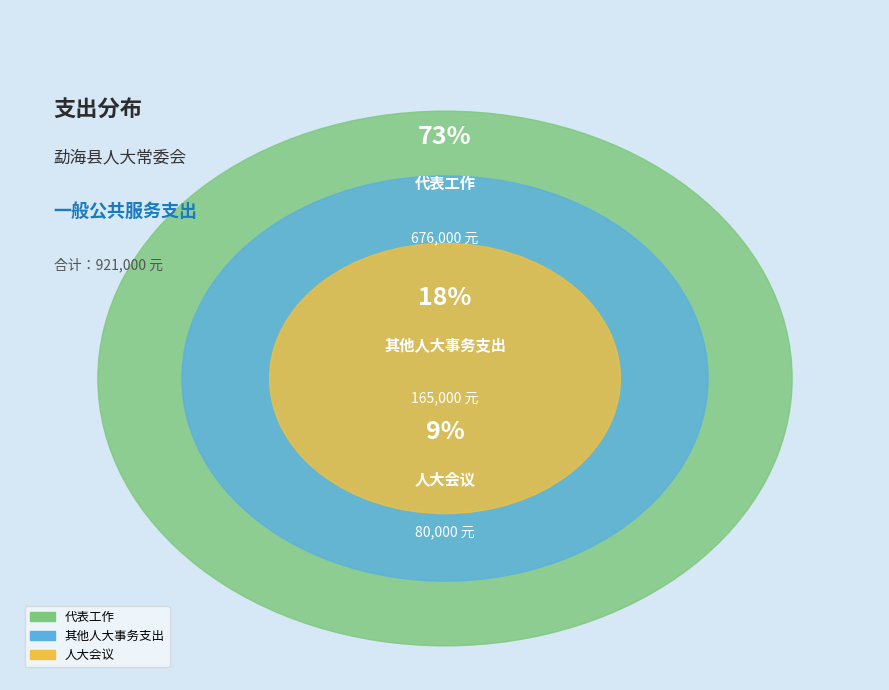

Is 代表工作 the majority of the pie?

Yes